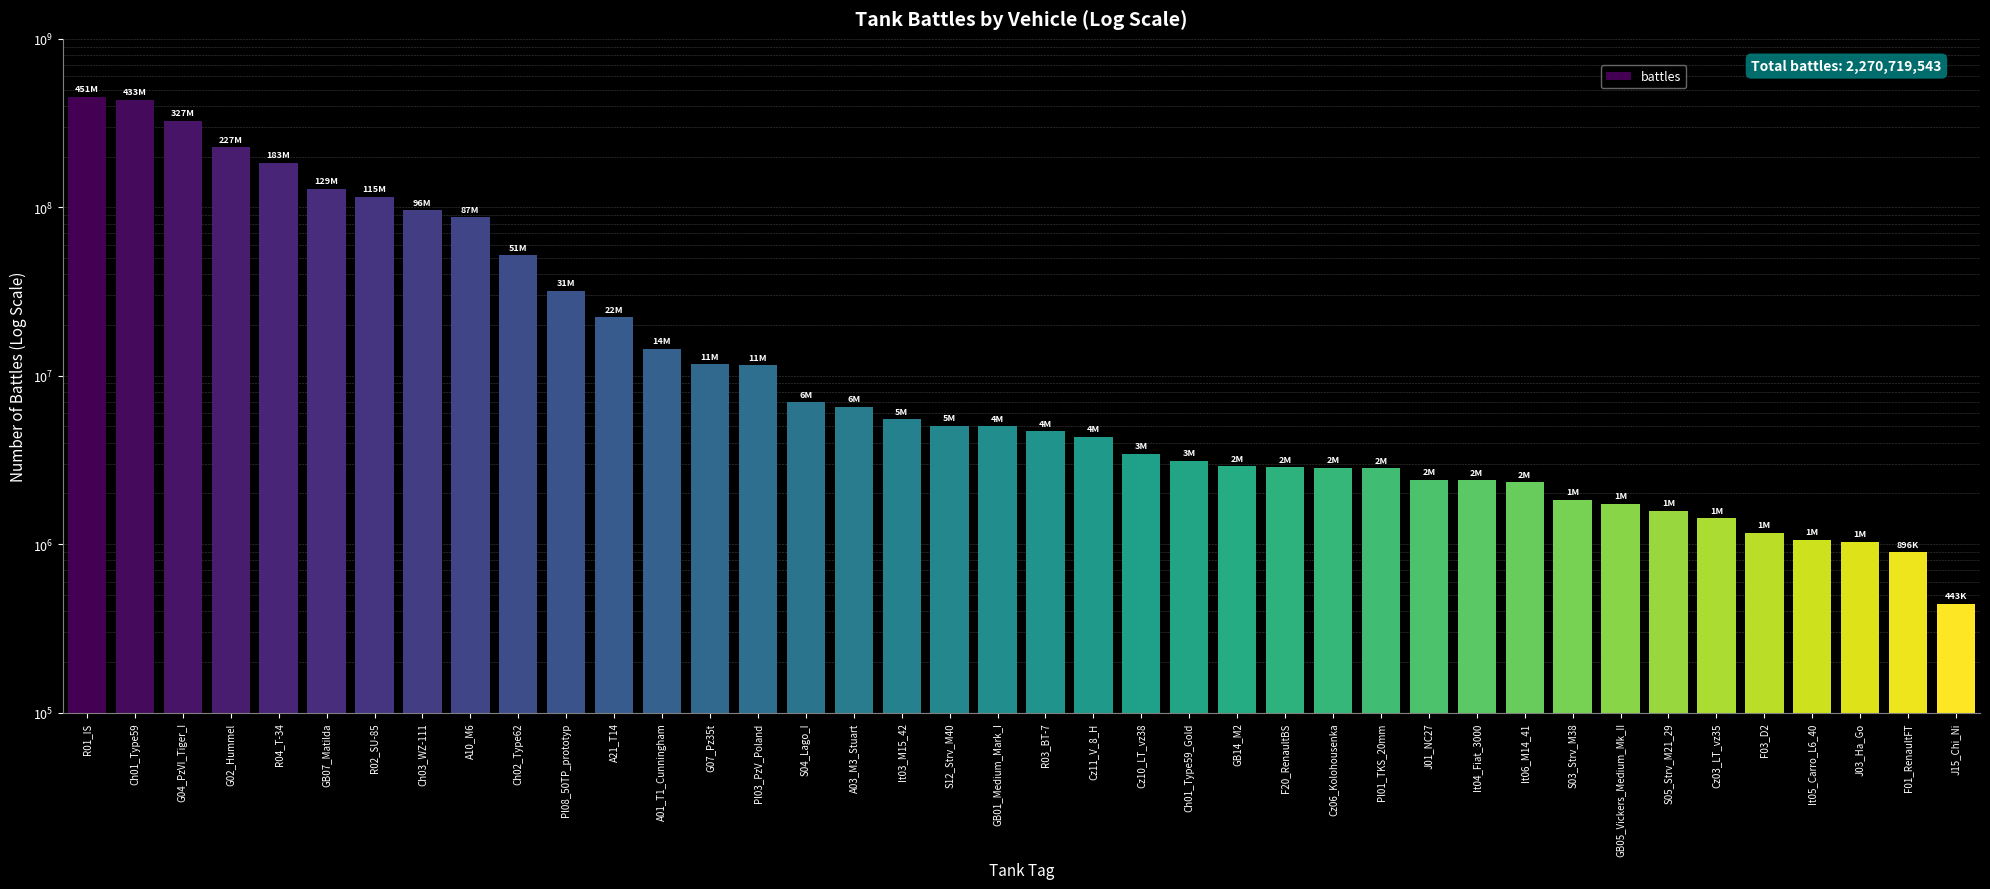

Rank the categories by value from highest to lowest.

R01_IS, Ch01_Type59, G04_PzVI_Tiger_I, G02_Hummel, R04_T-34, GB07_Matilda, R02_SU-85, Ch03_WZ-111, A10_M6, Ch02_Type62, Pl08_50TP_prototyp, A21_T14, A01_T1_Cunningham, G07_Pz35t, Pl03_PzV_Poland, S04_Lago_I, A03_M3_Stuart, It03_M15_42, S12_Strv_M40, GB01_Medium_Mark_I, R03_BT-7, Cz11_V_8_H, Cz10_LT_vz38, Ch01_Type59_Gold, GB14_M2, F20_RenaultBS, Cz06_Kolohousenka, Pl01_TKS_20mm, J01_NC27, It04_Fiat_3000, It06_M14_41, S03_Strv_M38, GB05_Vickers_Medium_Mk_II, S05_Strv_M21_29, Cz03_LT_vz35, F03_D2, It05_Carro_L6_40, J03_Ha_Go, F01_RenaultFT, J15_Chi_Ni